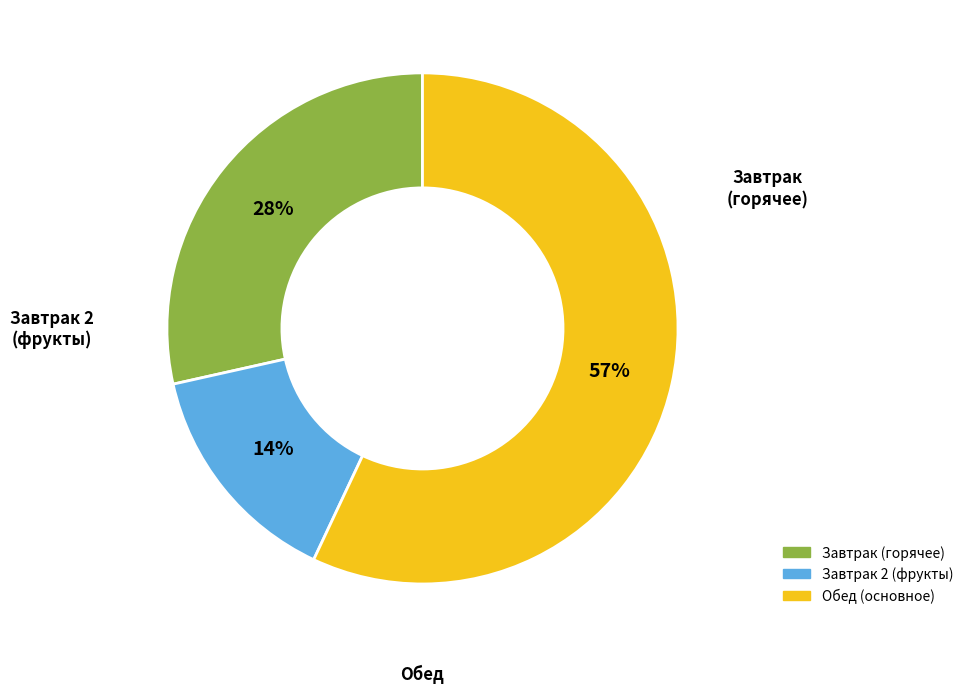

How many slices are in this pie chart?

3